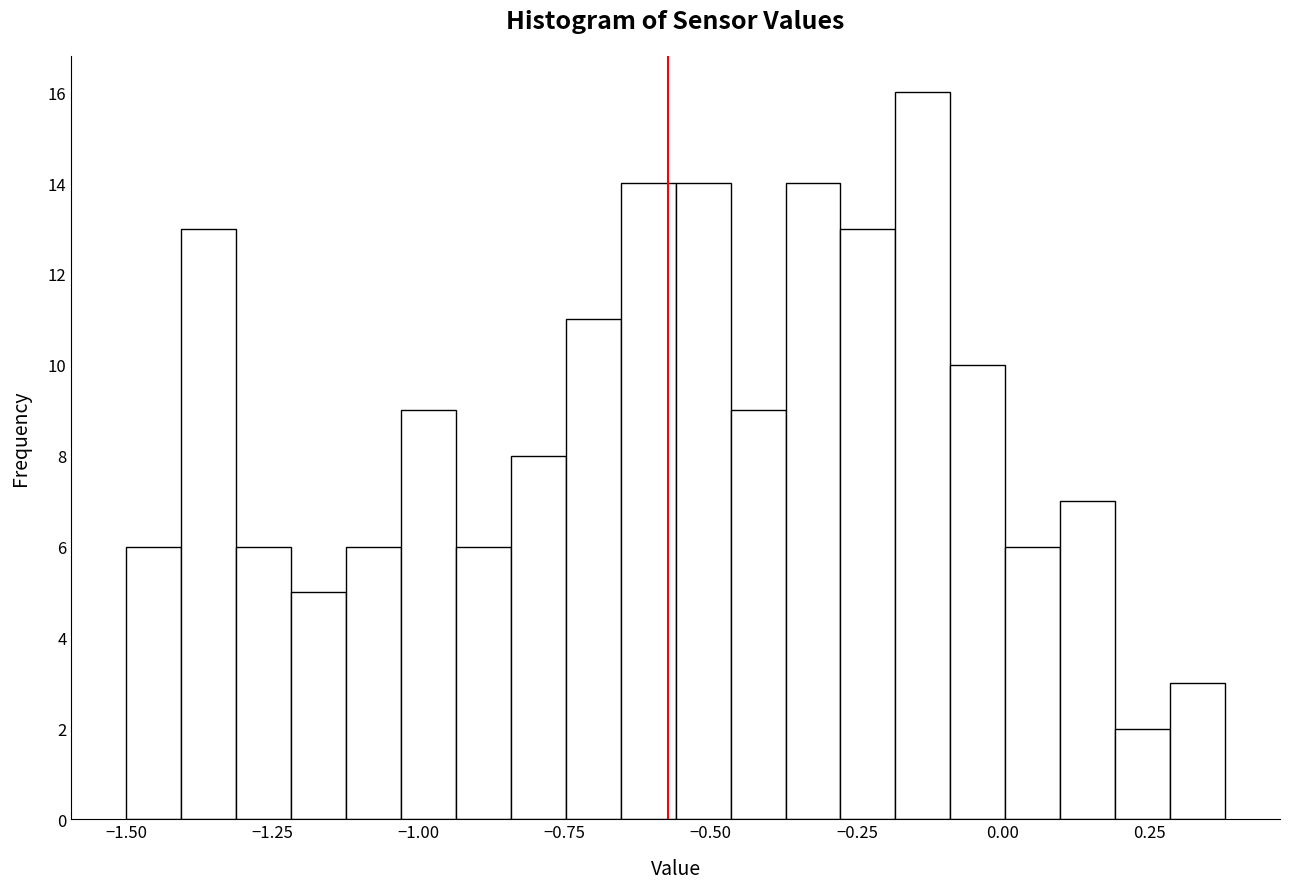

Read against the x-axis, roughly where is the centre of the tallest bar?

-0.15